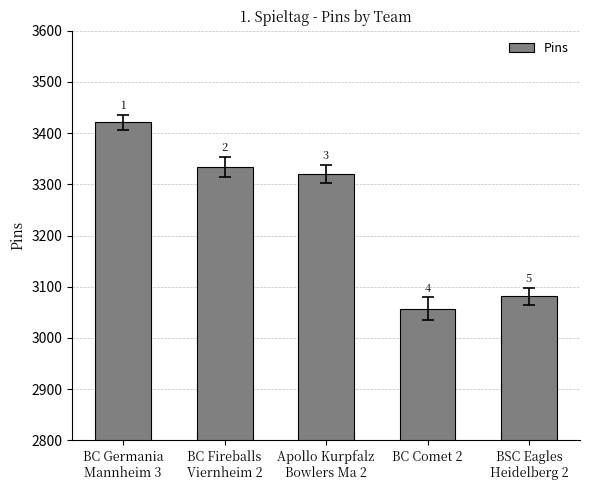

Does the chart contain any negative values?

No